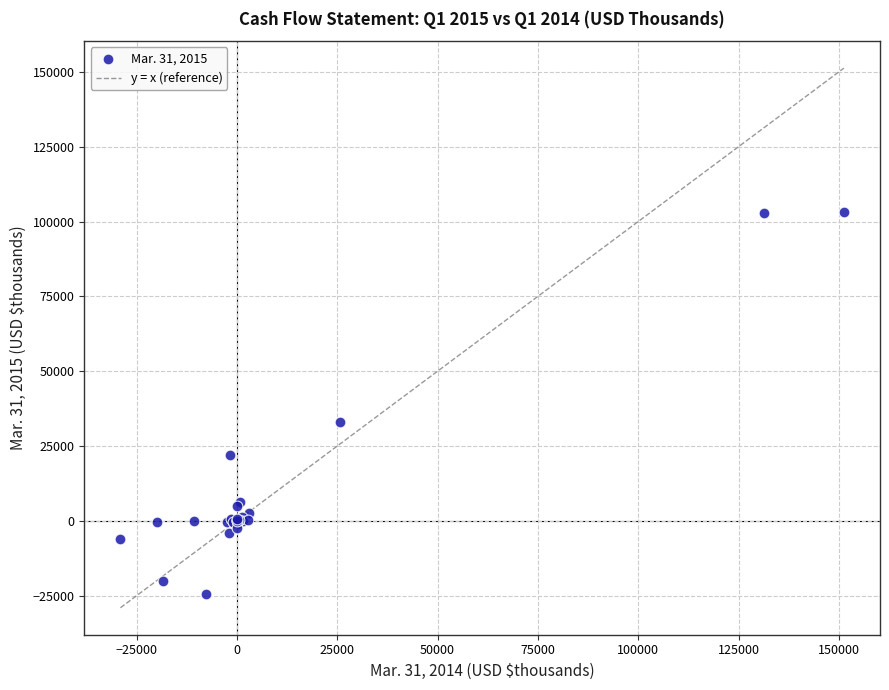

What Y value in the scatter plot is closest to 39392?

33077